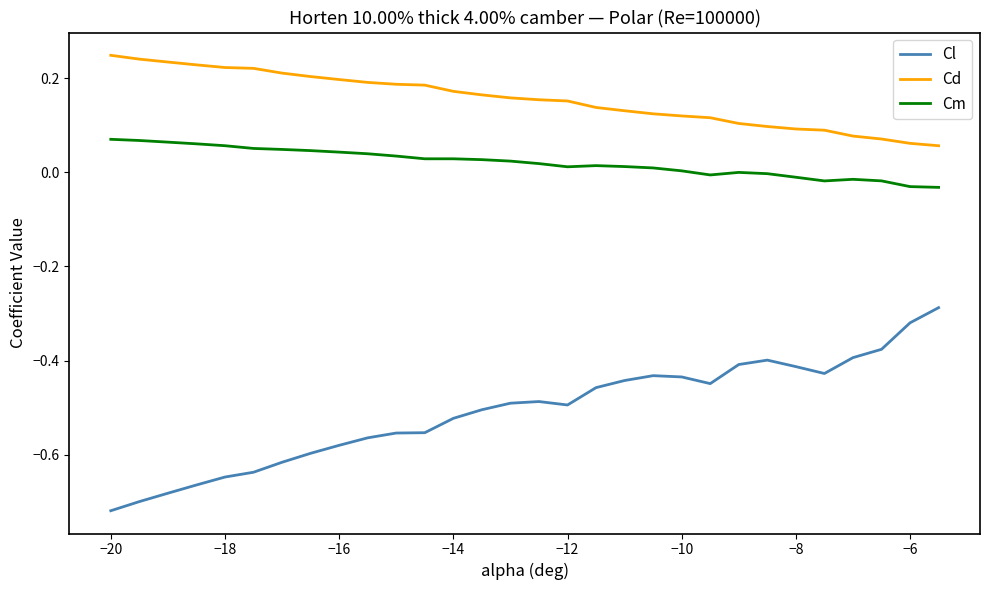

List the series in order of their overall mean, lowest first.

Cl, Cm, Cd